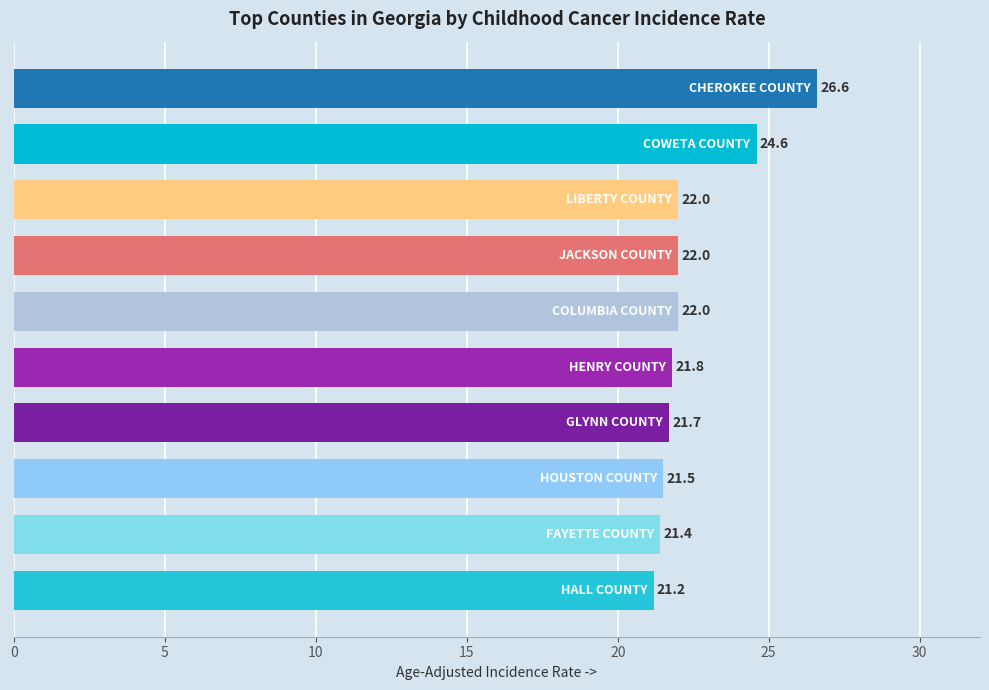

What is the greatest value displayed?

26.6